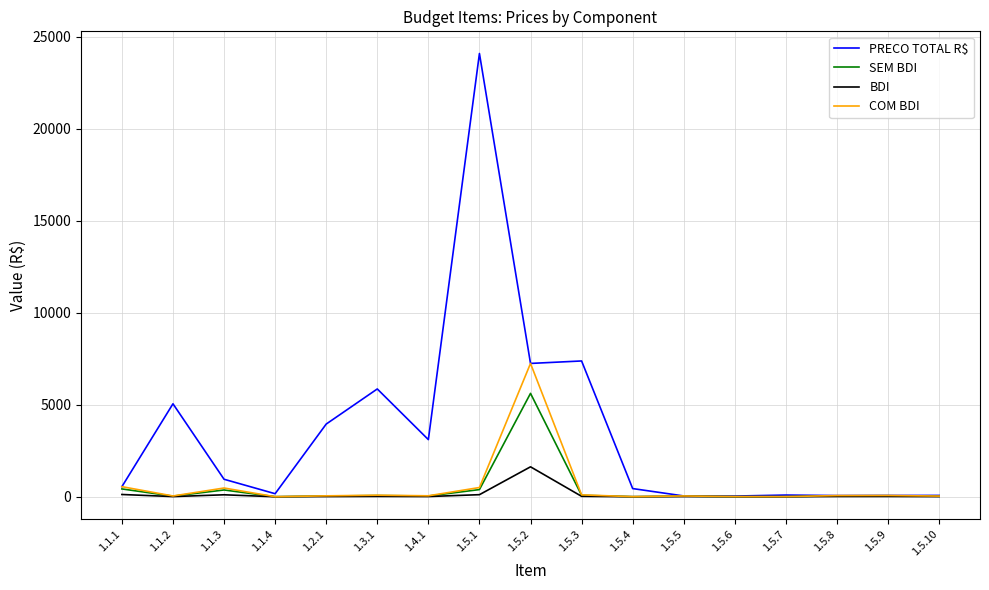

What is the greatest value displayed?

24099.8